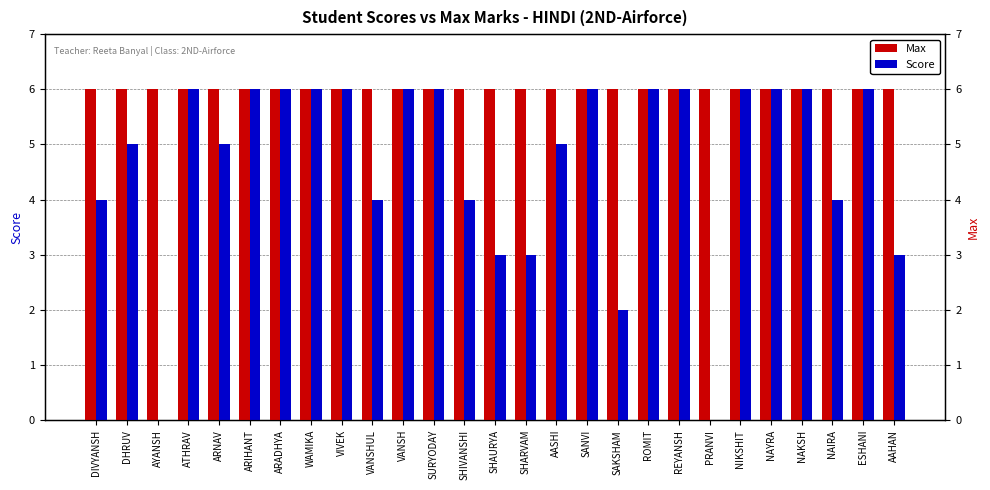

Rank the series by their maximum value, from lowest to highest.

Max, Score